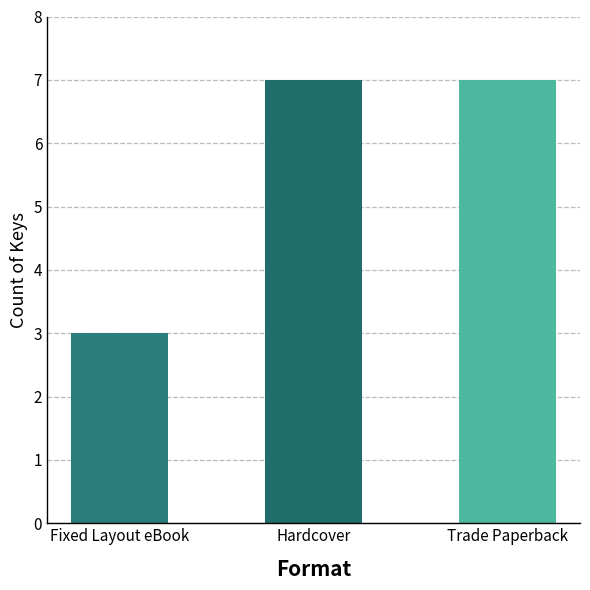

What is the minimum value shown in the chart?

3